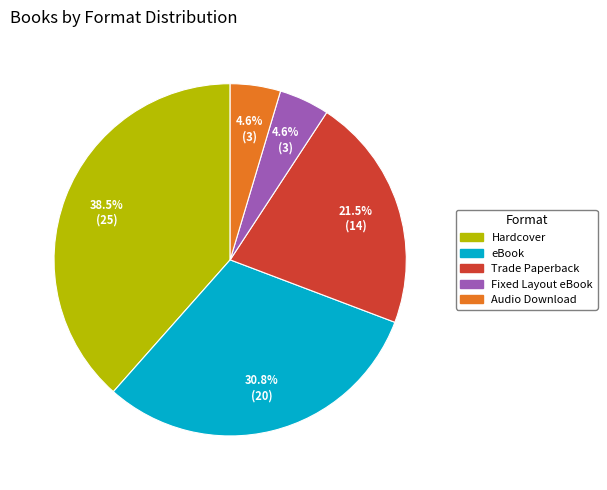

Is it true that Hardcover is 30% of the pie?

False